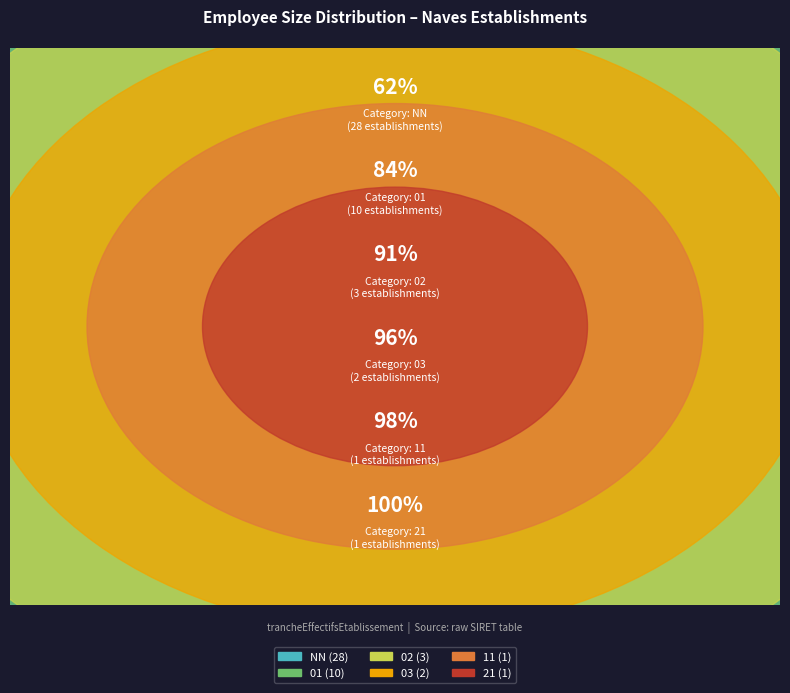

True or false: NN accounts for 52% of the total.

False